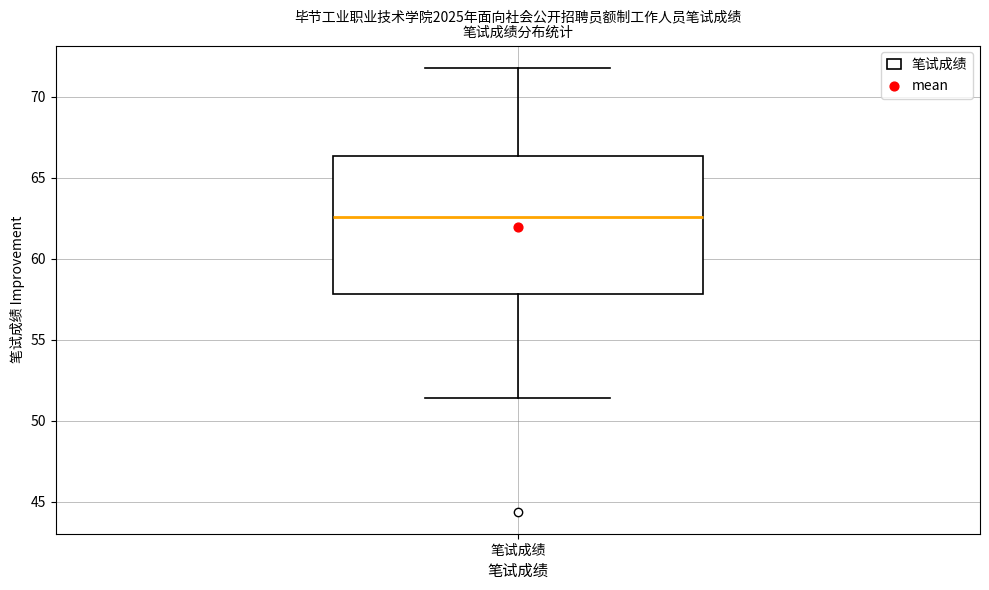

Where does the lower whisker of the box for 笔试成绩 end on the y-axis? The values are not printed on the chart, so give them approximately, as read against the axis.

51.5